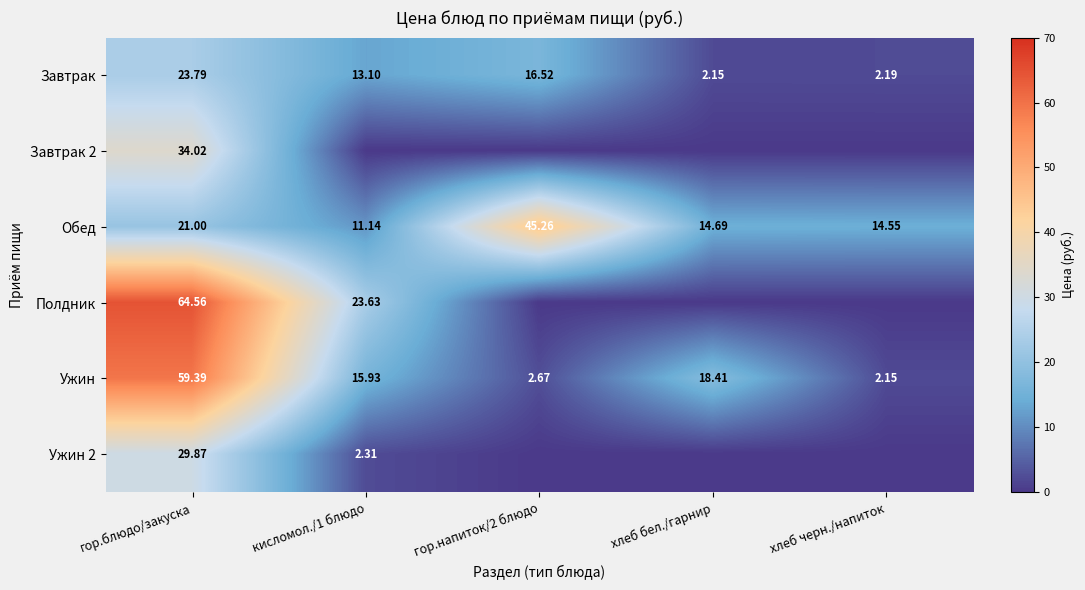

At which label does Обед first exceed 14?

гор.блюдо/закуска